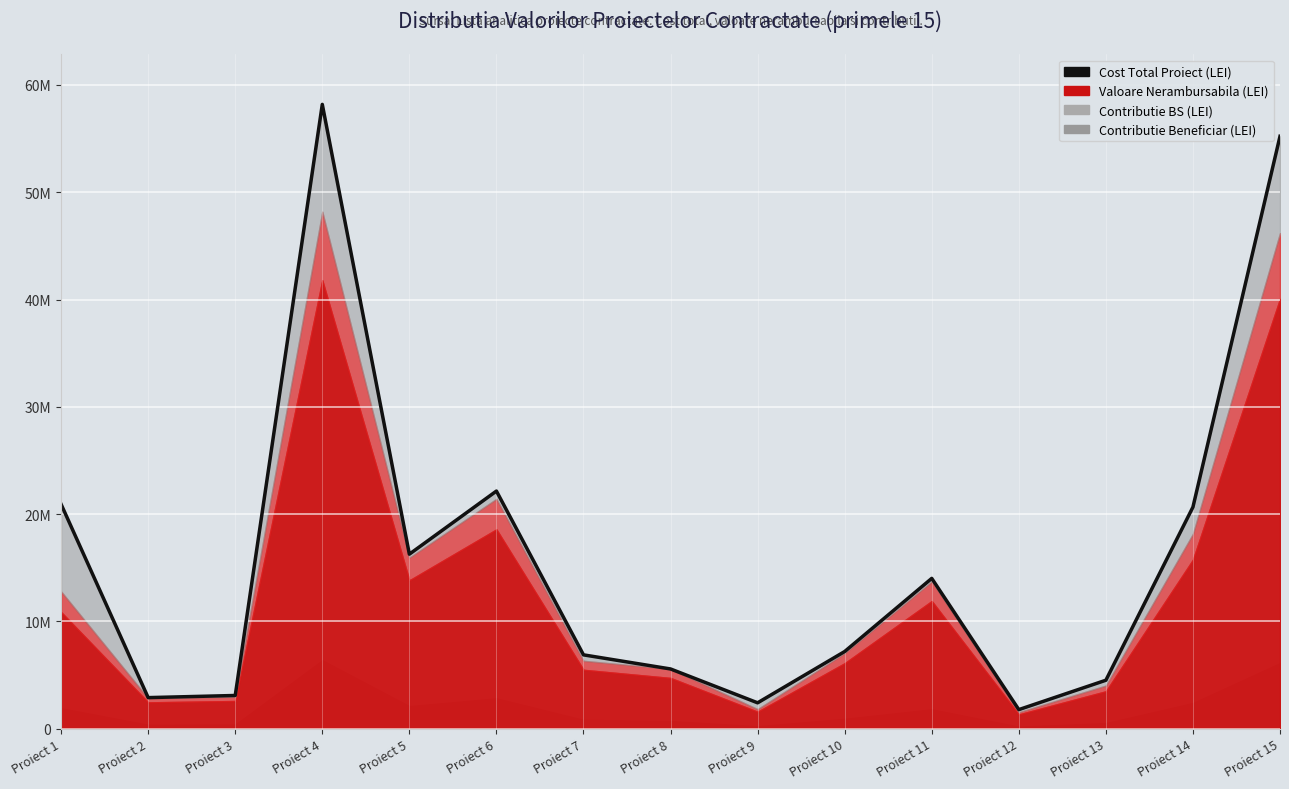

Which has a higher value, Proiect 8 or Proiect 3?

Proiect 8